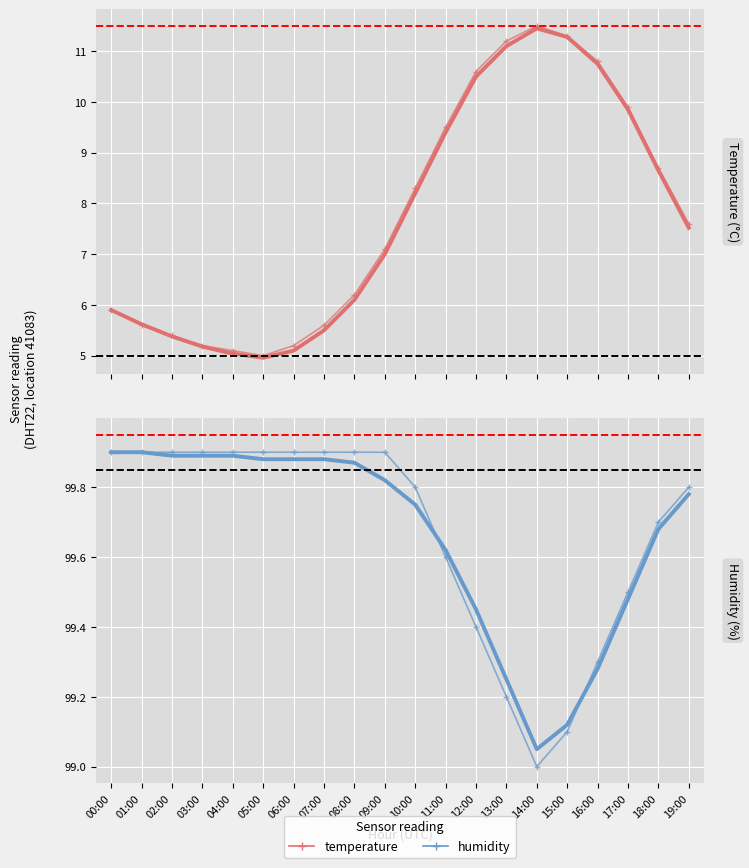

What is the sum of the temperature trend values at 01:00 and 00:00?

11.5